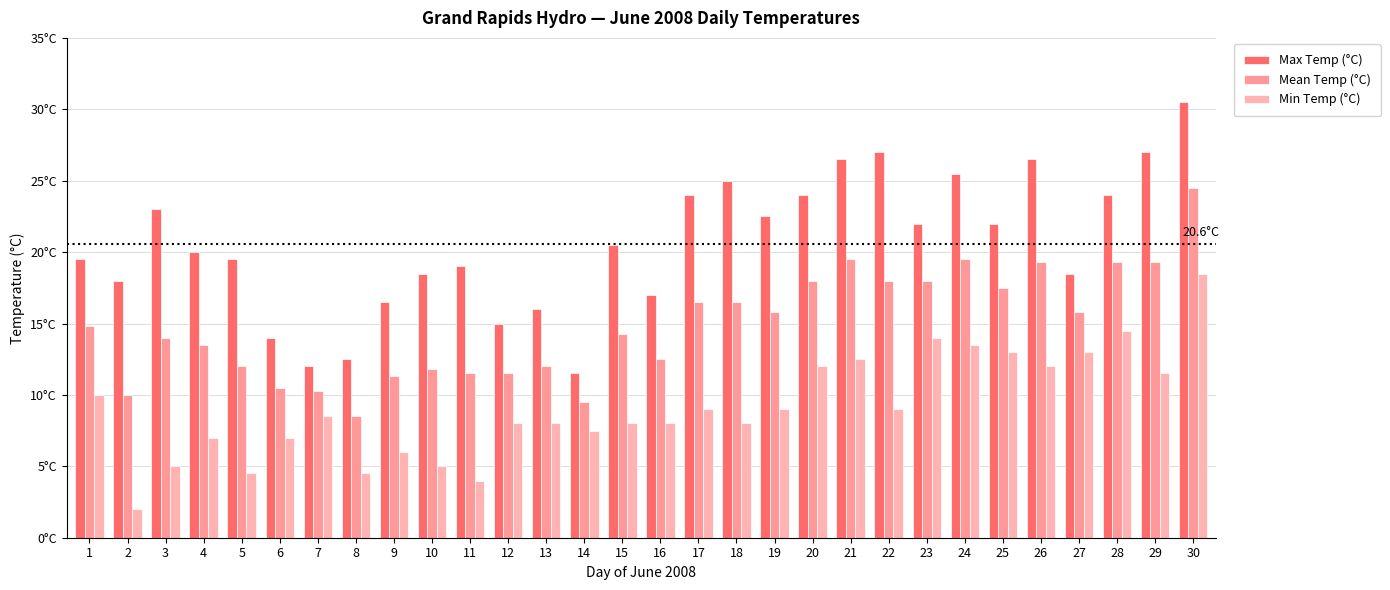

How many categories are shown in the chart?

30